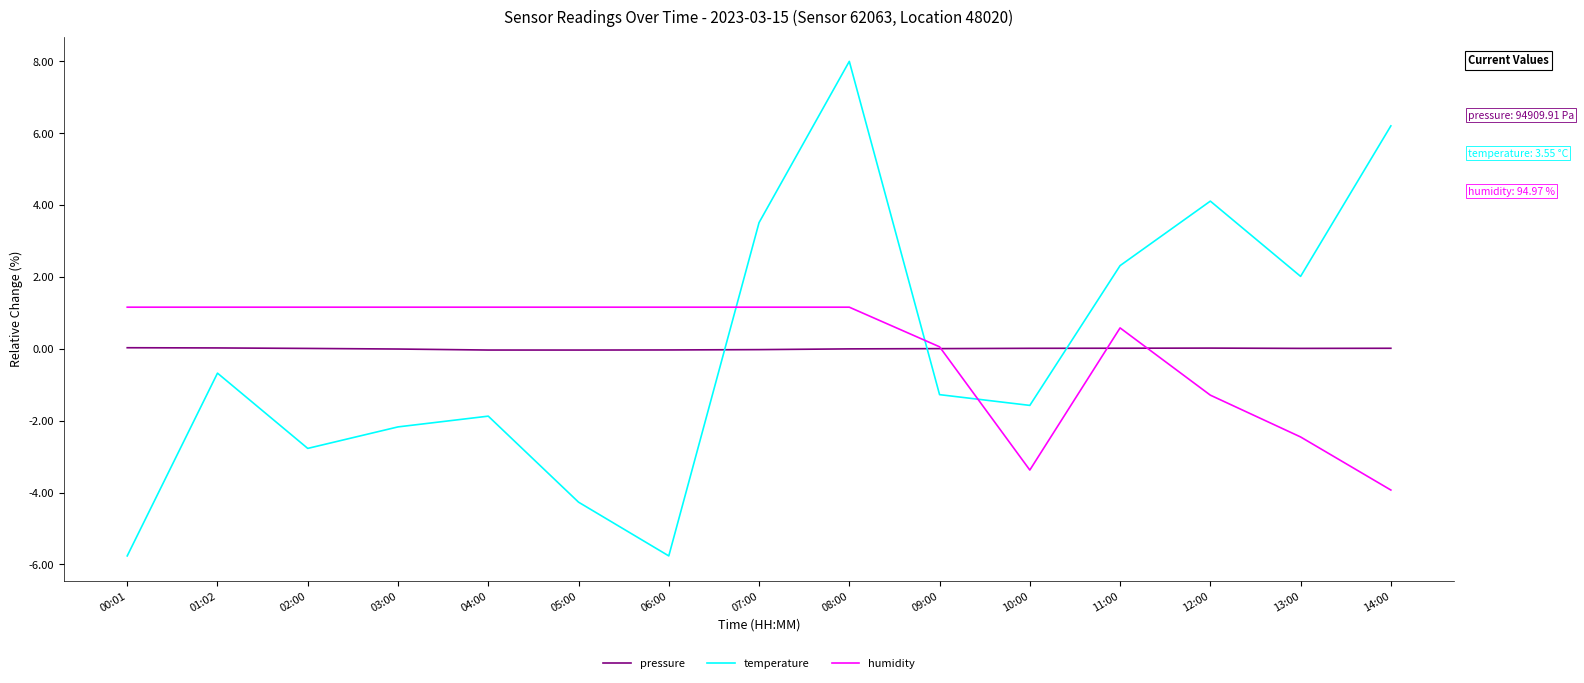

Which category has the highest value across all series?

08:00